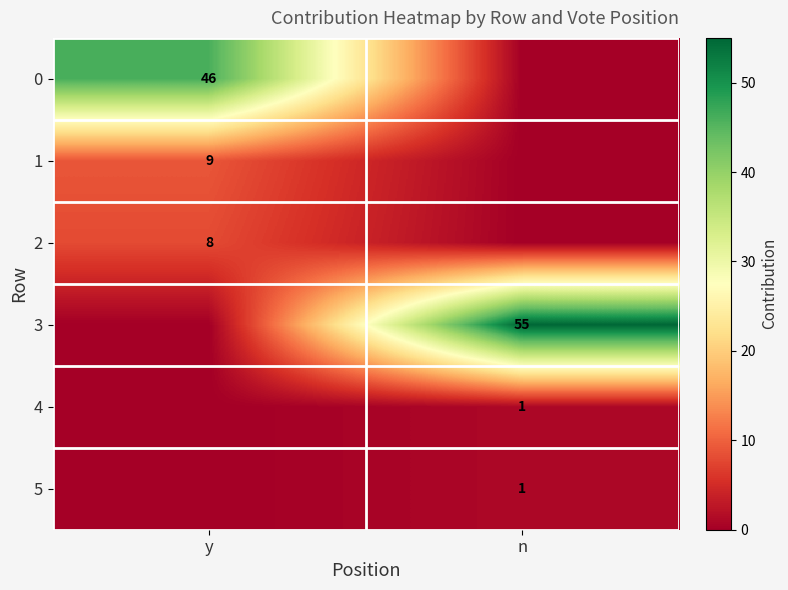

Is it true that 3 equals 93 at n?

False